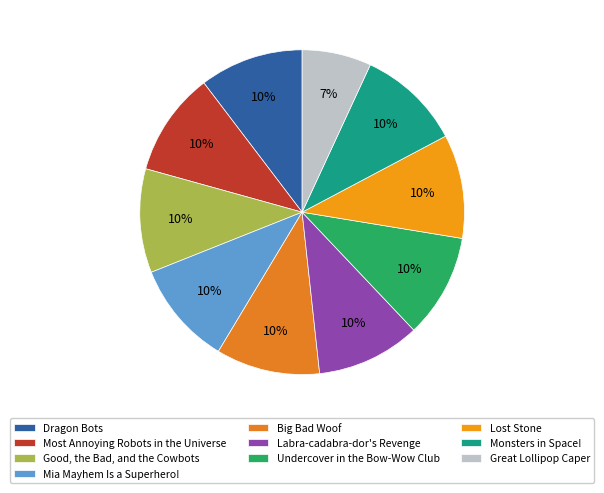

How many segments does this pie chart have?

10